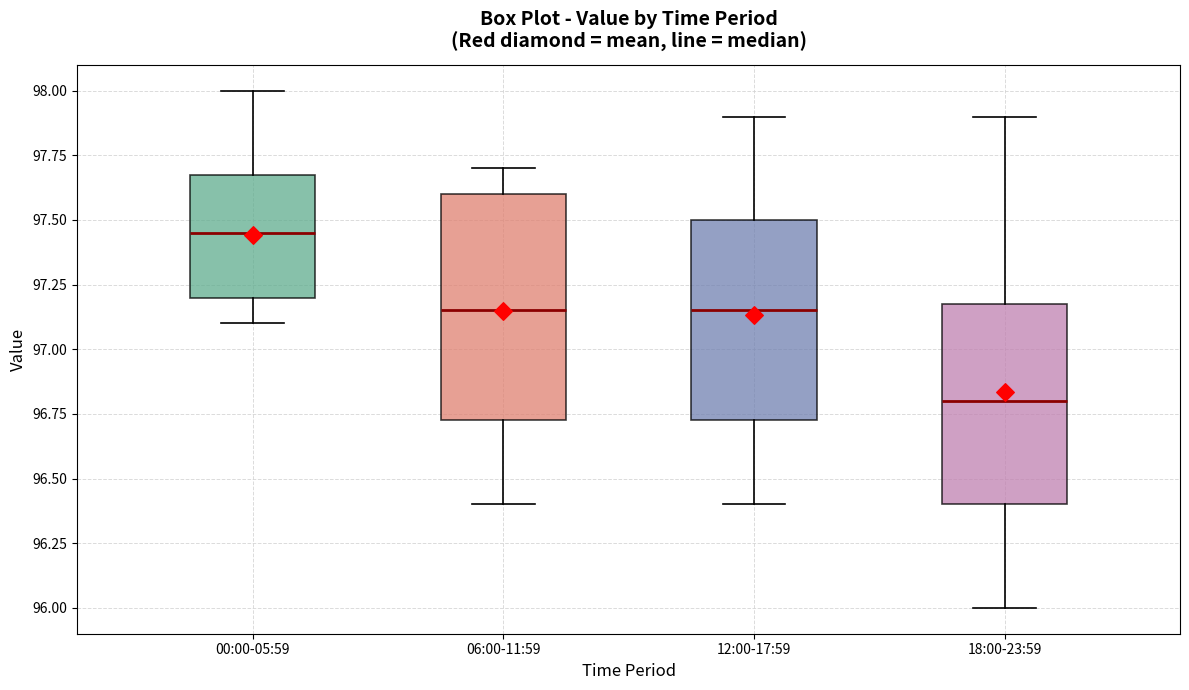

Where is the lower edge of the box for 12:00-17:59 on the y-axis? The values are not printed on the chart, so give them approximately, as read against the axis.

96.75